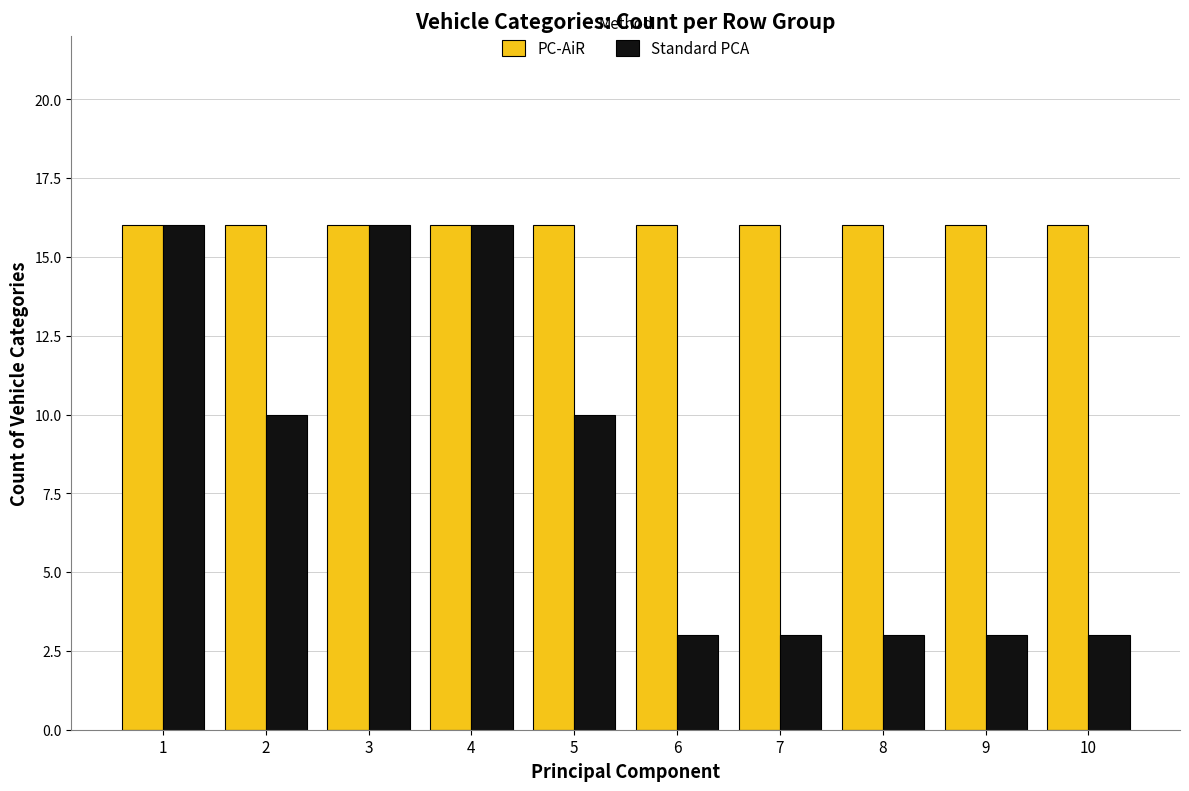

At 7, list the series in order from largest to smallest.

PC-AiR, Standard PCA